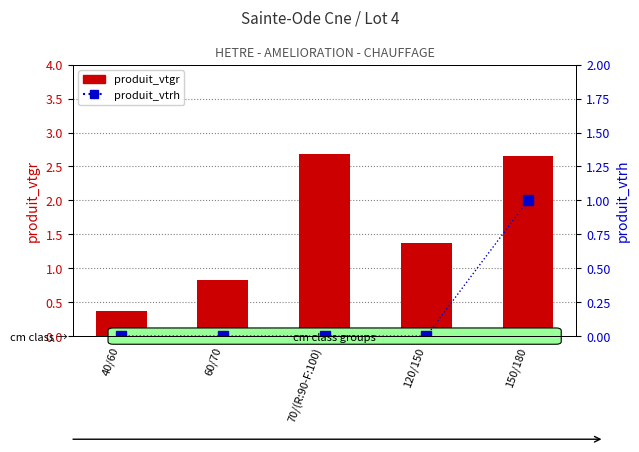

How many values in the produit_vtgr series are below 1?

2